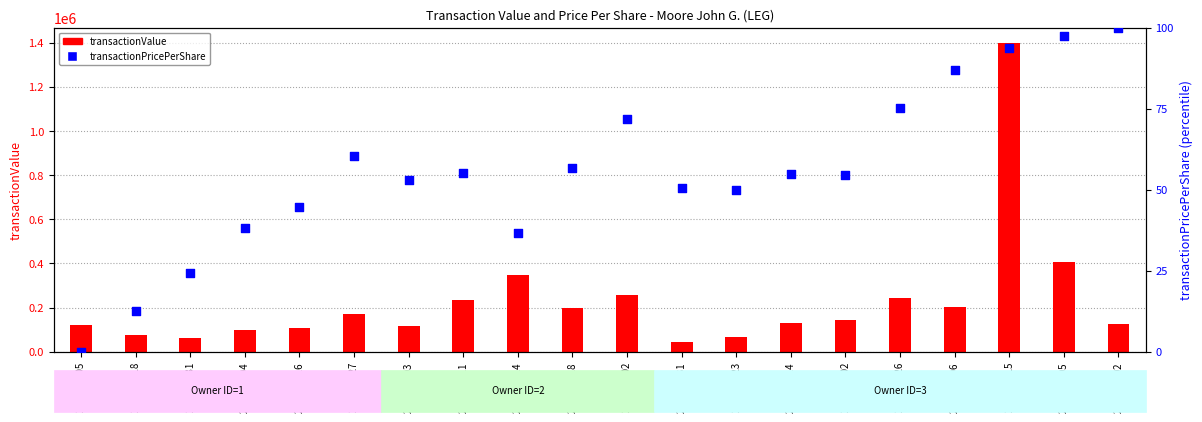

What are all the series names shown in the legend?

transactionValue, transactionPricePerShare